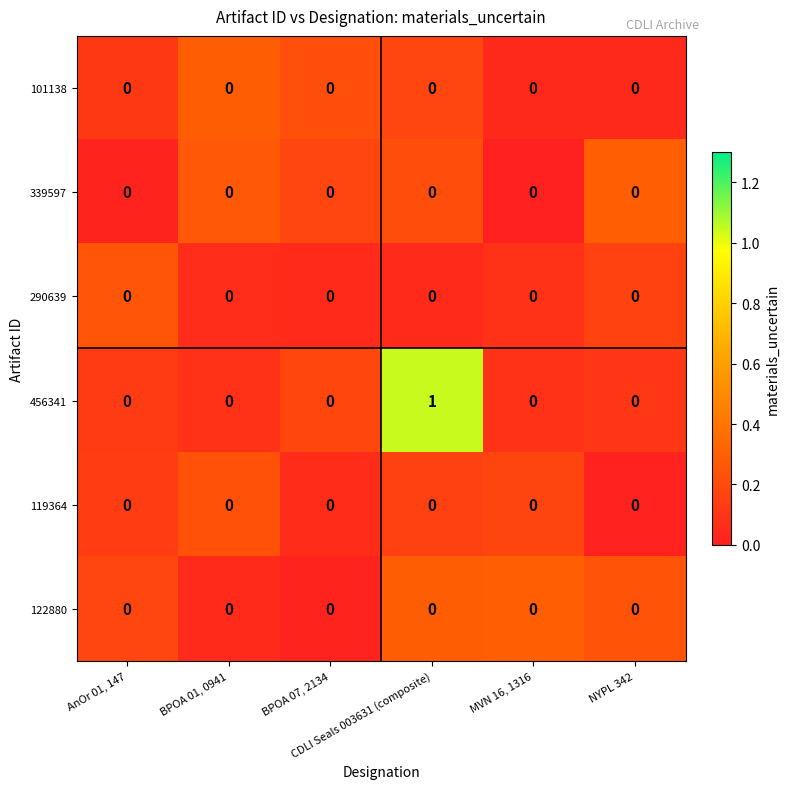

Which series has the largest total across all categories?

456341